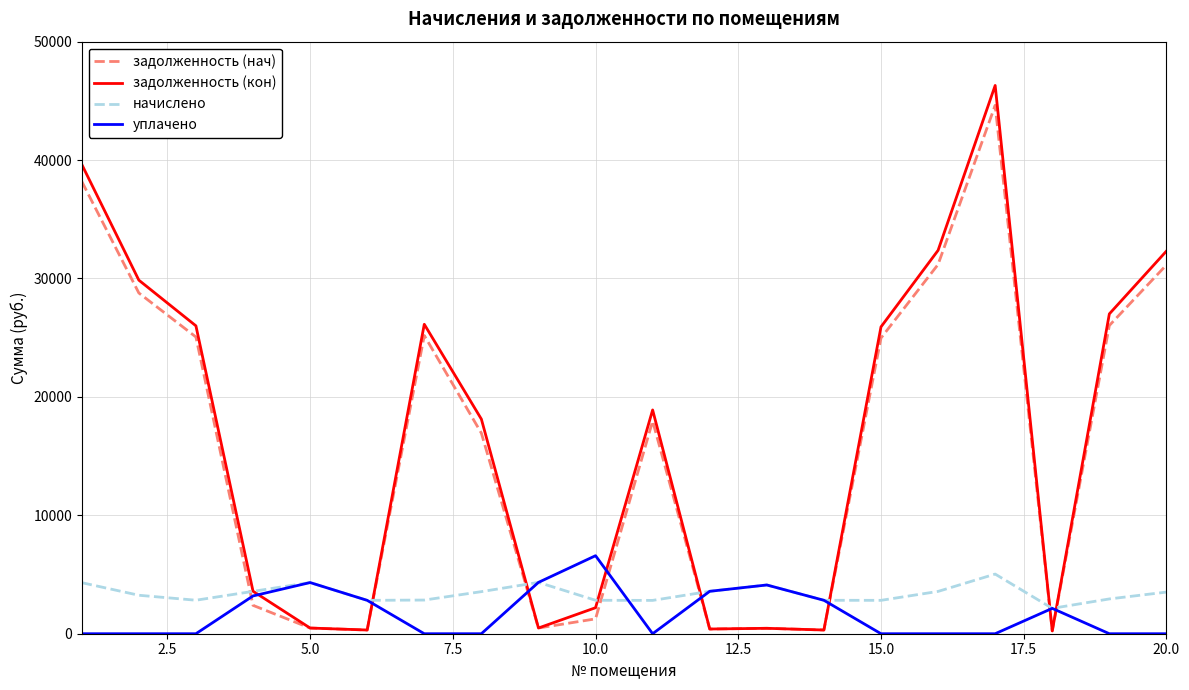

What is the highest value of the задолженность (кон) series?

46302.4